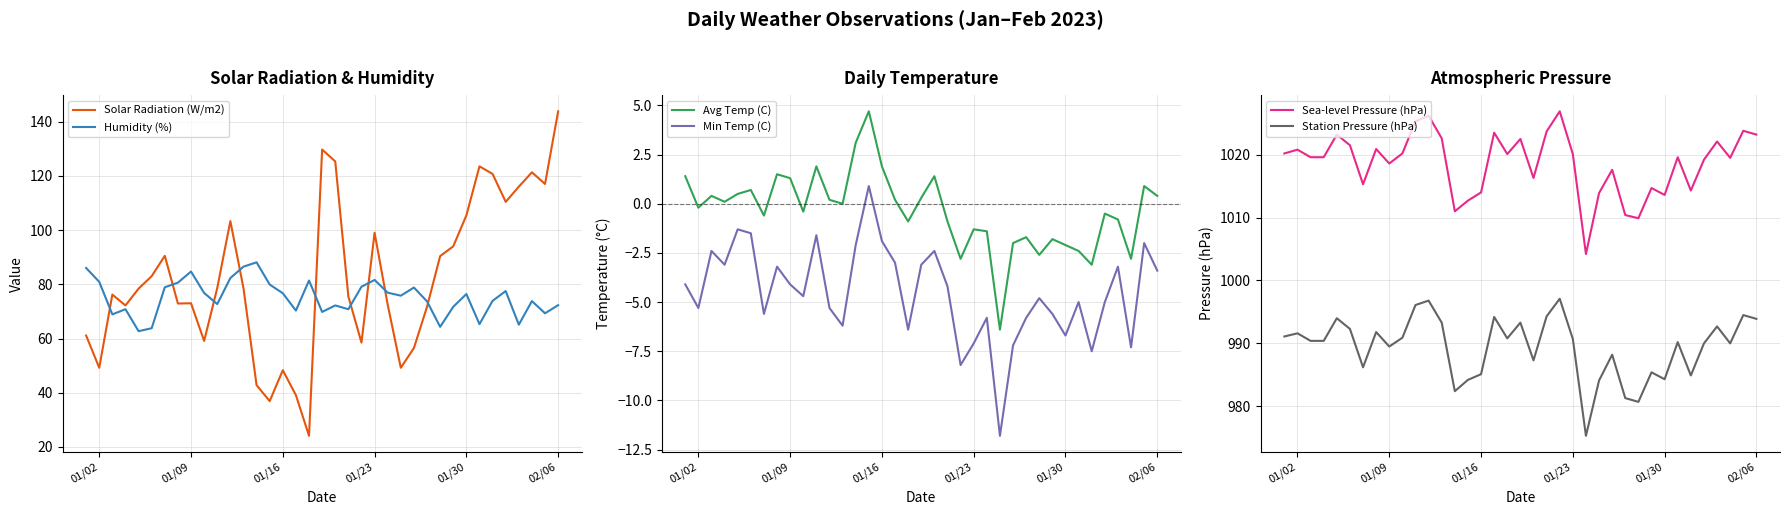

True or false: Solar Radiation (W/m2) has more than 2 interior local peaks.

True